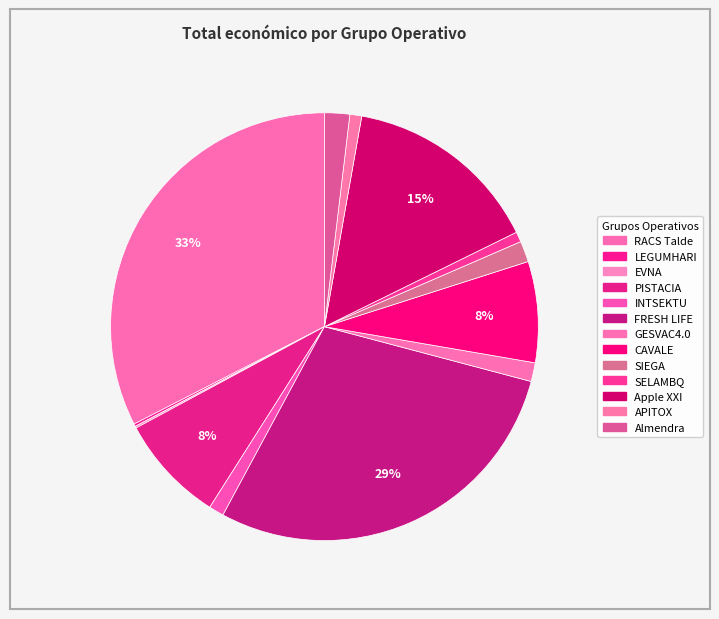

How many slices are in this pie chart?

13